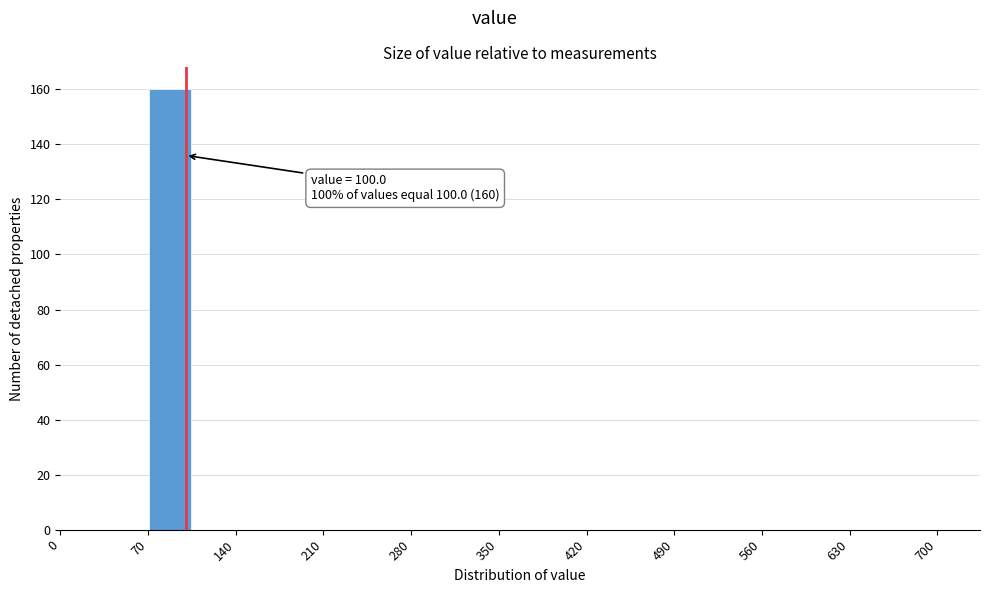

Around what value on the x-axis is the tallest bar? Give the approximate position of its centre, as read against the axis.

90